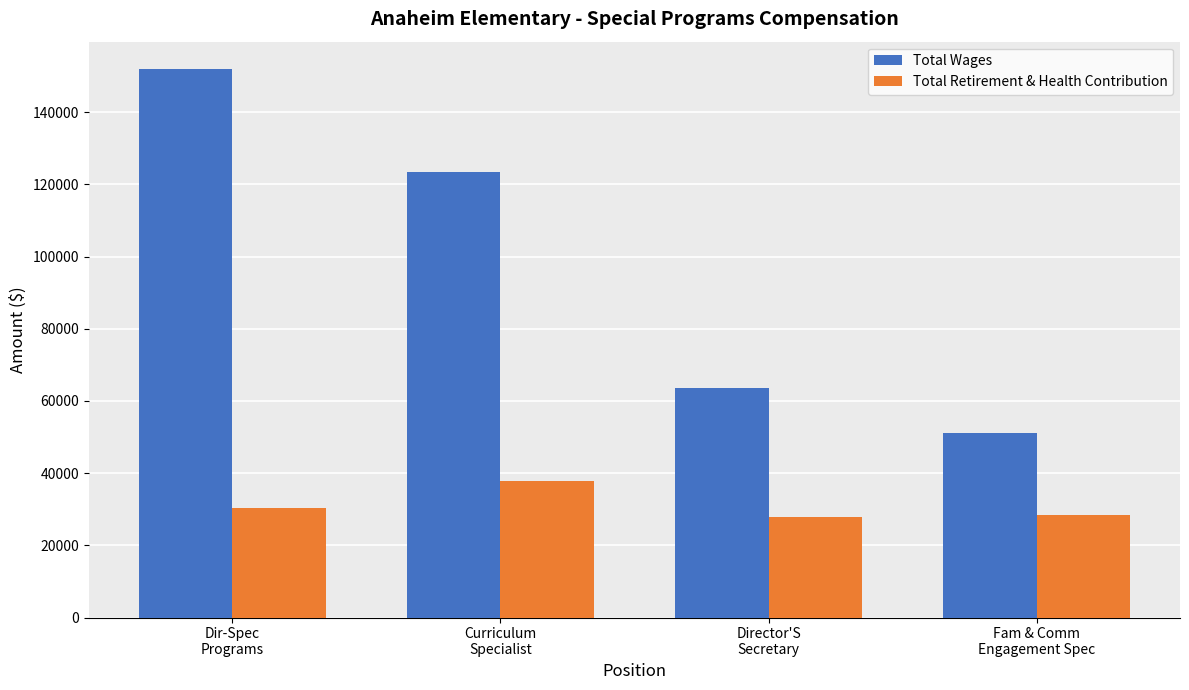

What is the total value across all series at Fam & Comm
Engagement Spec?

79450